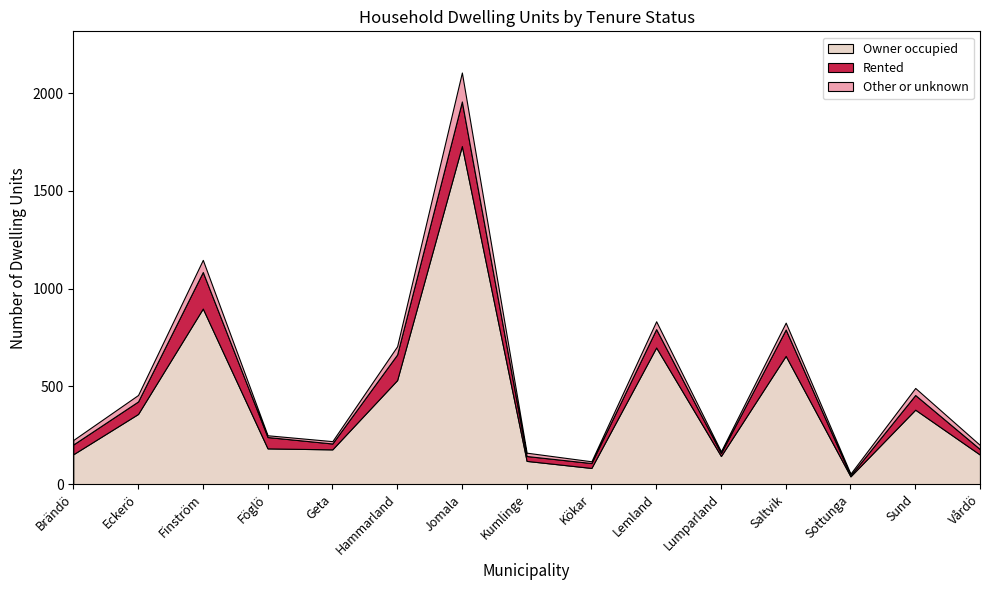

Reading left to right, what are all the values shown in this chart?

Owner occupied: Brändö=153	Eckerö=359	Finström=898	Föglö=183	Geta=178	Hammarland=532	Jomala=1729	Kumlinge=119	Kökar=83	Lemland=699	Lumparland=144	Saltvik=656	Sottunga=40	Sund=381	Vårdö=151
Rented: Brändö=50	Eckerö=64	Finström=187	Föglö=58	Geta=30	Hammarland=131	Jomala=228	Kumlinge=25	Kökar=25	Lemland=94	Lumparland=15	Saltvik=135	Sottunga=5	Sund=75	Vårdö=28
Other or unknown: Brändö=23	Eckerö=33	Finström=62	Föglö=9	Geta=12	Hammarland=42	Jomala=148	Kumlinge=17	Kökar=9	Lemland=40	Lumparland=9	Saltvik=35	Sottunga=9	Sund=36	Vårdö=21